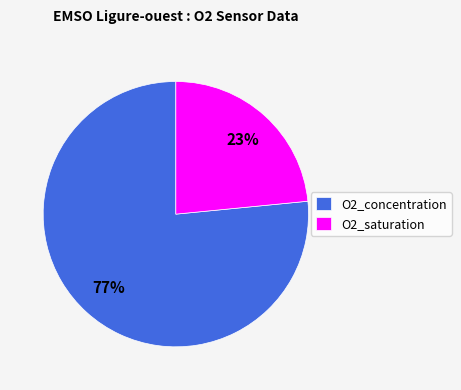

Is there any slice that represents more than half of the pie?

Yes